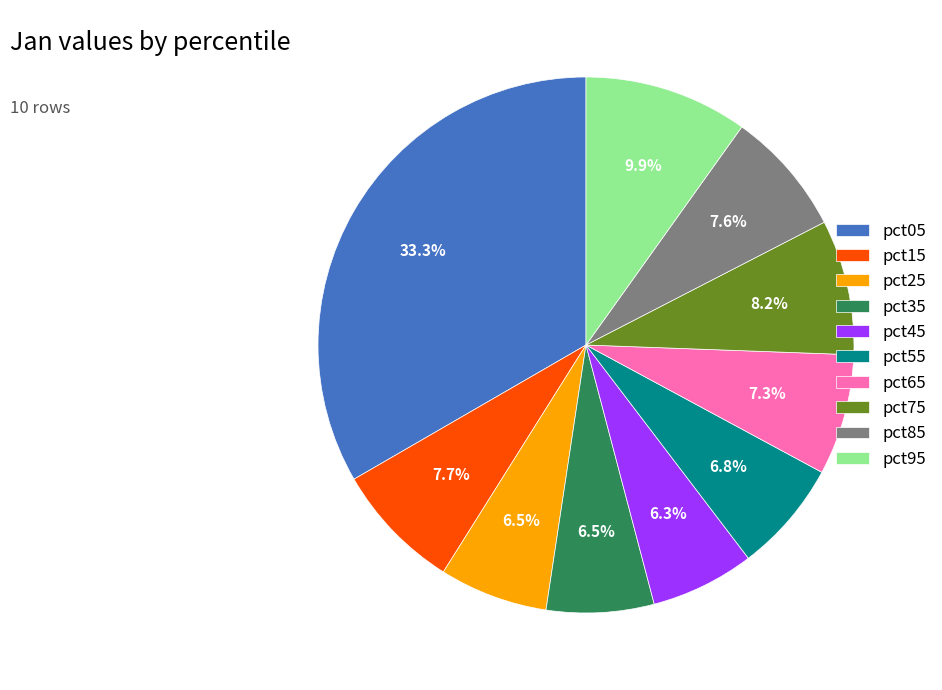

How many slices are in this pie chart?

10